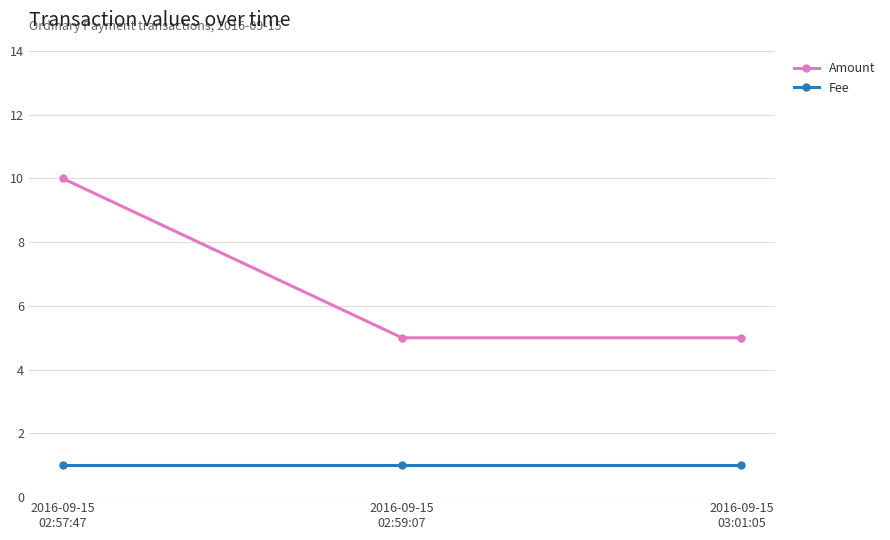

What position from the left is 2016-09-15
03:01:05?

3